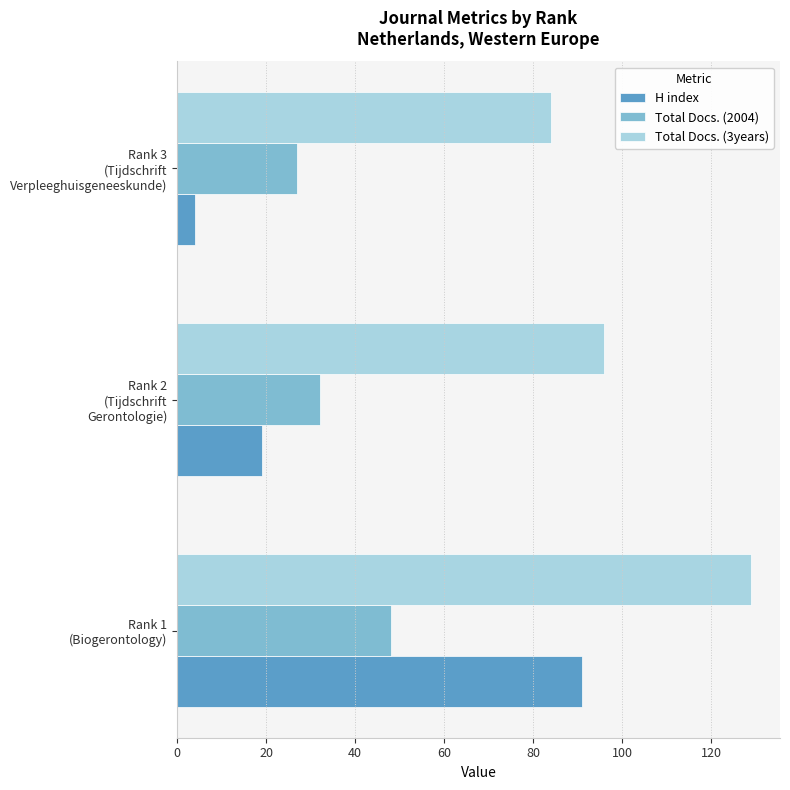

At which label is Total Docs. (3years) closest to 106?

Rank 2
(Tijdschrift
Gerontologie)